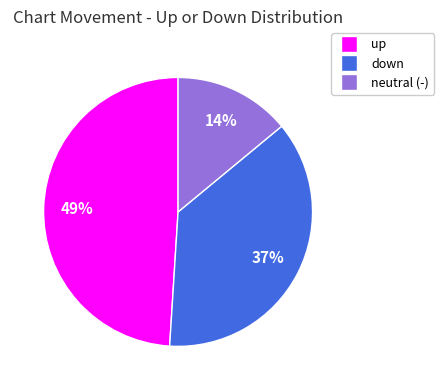

How many slices are in this pie chart?

3